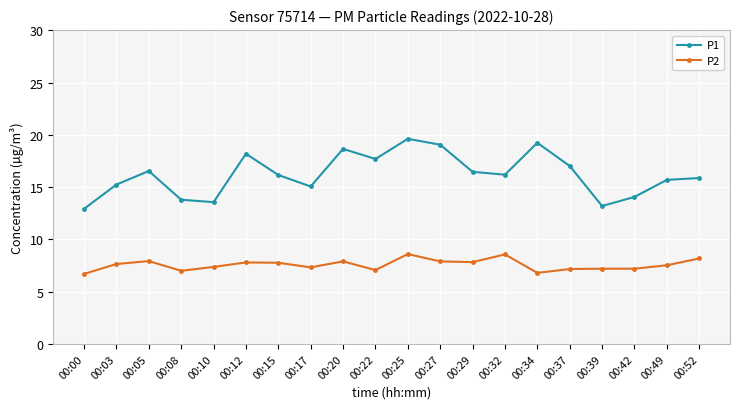

What is the difference between the highest and lowest values at 00:29?

8.6